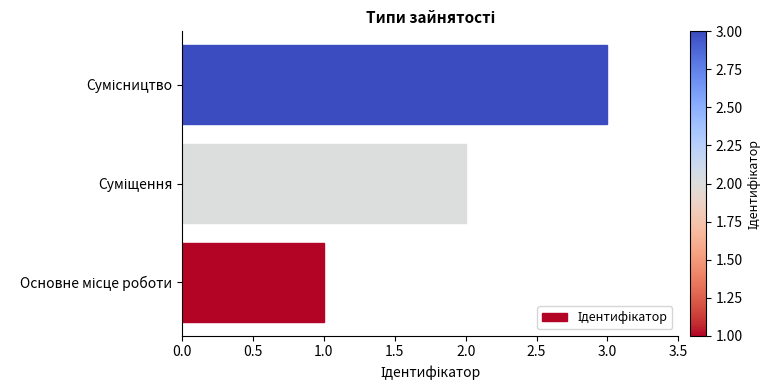

What is the maximum value shown in the chart?

3